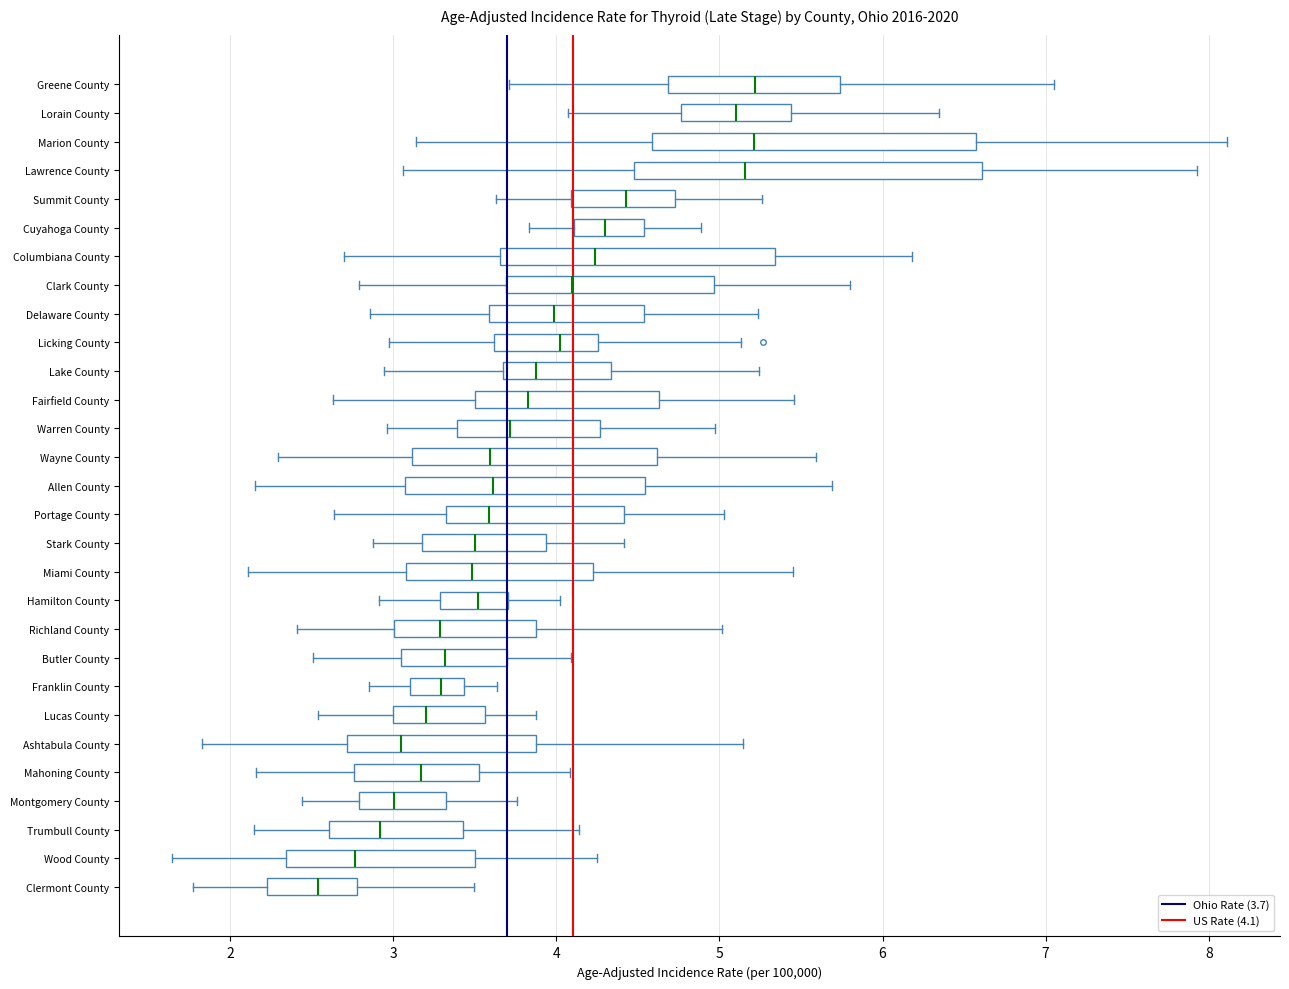

Reading bottom to top, read every box against the x-axis: the position of its median line, the range the box covers, and the ends of its whiskers. The values are not printed on the chart, so give them approximately, as read against the axis.

Clermont County: median 2.5, box 2.2 to 2.8, whiskers 1.8 to 3.5
Wood County: median 2.8, box 2.3 to 3.5, whiskers 1.6 to 4.2
Trumbull County: median 2.9, box 2.6 to 3.4, whiskers 2.1 to 4.1
Montgomery County: median 3.0, box 2.8 to 3.3, whiskers 2.4 to 3.8
Mahoning County: median 3.2, box 2.8 to 3.5, whiskers 2.2 to 4.1
Ashtabula County: median 3.0, box 2.7 to 3.9, whiskers 1.8 to 5.1
Lucas County: median 3.2, box 3.0 to 3.6, whiskers 2.5 to 3.9
Franklin County: median 3.3, box 3.1 to 3.4, whiskers 2.9 to 3.6
Butler County: median 3.3, box 3.1 to 3.7, whiskers 2.5 to 4.1
Richland County: median 3.3, box 3.0 to 3.9, whiskers 2.4 to 5.0
Hamilton County: median 3.5, box 3.3 to 3.7, whiskers 2.9 to 4.0
Miami County: median 3.5, box 3.1 to 4.2, whiskers 2.1 to 5.4
Stark County: median 3.5, box 3.2 to 3.9, whiskers 2.9 to 4.4
Portage County: median 3.6, box 3.3 to 4.4, whiskers 2.6 to 5.0
Allen County: median 3.6, box 3.1 to 4.5, whiskers 2.2 to 5.7
Wayne County: median 3.6, box 3.1 to 4.6, whiskers 2.3 to 5.6
Warren County: median 3.7, box 3.4 to 4.3, whiskers 3.0 to 5.0
Fairfield County: median 3.8, box 3.5 to 4.6, whiskers 2.6 to 5.5
Lake County: median 3.9, box 3.7 to 4.3, whiskers 2.9 to 5.2
Licking County: median 4.0, box 3.6 to 4.3, whiskers 3.0 to 5.1
Delaware County: median 4.0, box 3.6 to 4.5, whiskers 2.9 to 5.2
Clark County: median 4.1, box 3.7 to 5.0, whiskers 2.8 to 5.8
Columbiana County: median 4.2, box 3.7 to 5.3, whiskers 2.7 to 6.2
Cuyahoga County: median 4.3, box 4.1 to 4.5, whiskers 3.8 to 4.9
Summit County: median 4.4, box 4.1 to 4.7, whiskers 3.6 to 5.3
Lawrence County: median 5.2, box 4.5 to 6.6, whiskers 3.1 to 7.9
Marion County: median 5.2, box 4.6 to 6.6, whiskers 3.1 to 8.1
Lorain County: median 5.1, box 4.8 to 5.4, whiskers 4.1 to 6.3
Greene County: median 5.2, box 4.7 to 5.7, whiskers 3.7 to 7.1